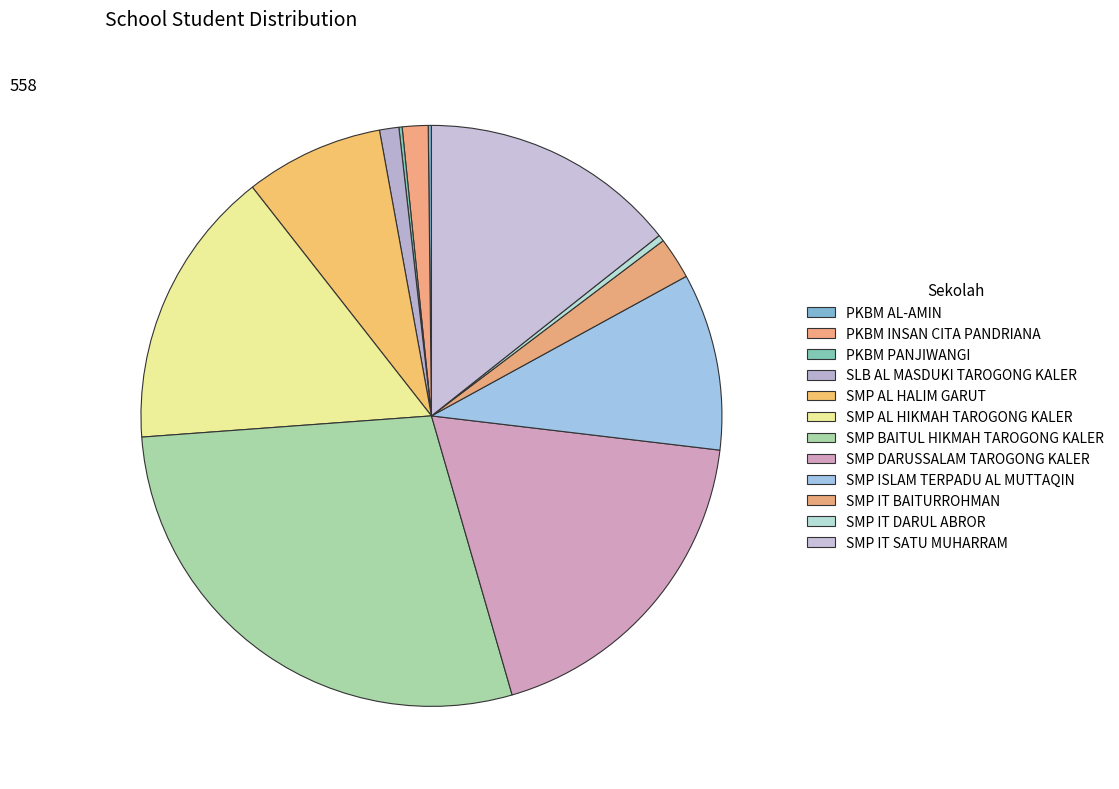

Between SMP DARUSSALAM TAROGONG KALER and PKBM PANJIWANGI, which is larger?

SMP DARUSSALAM TAROGONG KALER